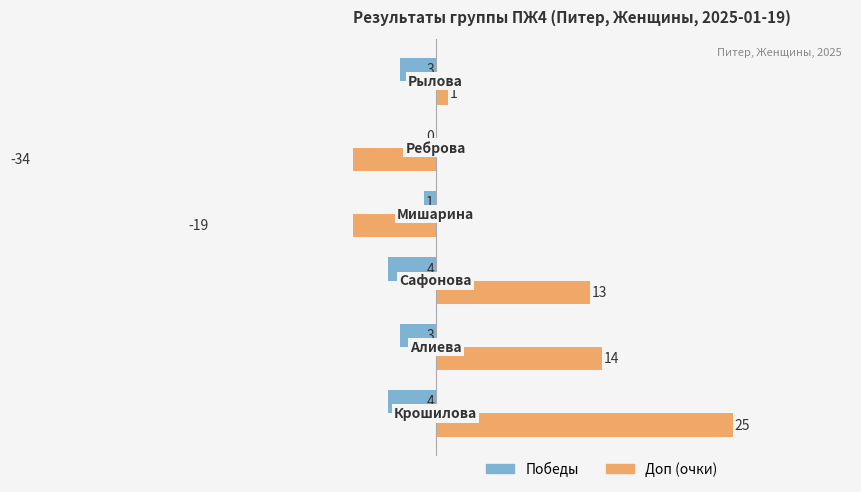

What is the difference between the second highest and minimum values in the Победы series?

3